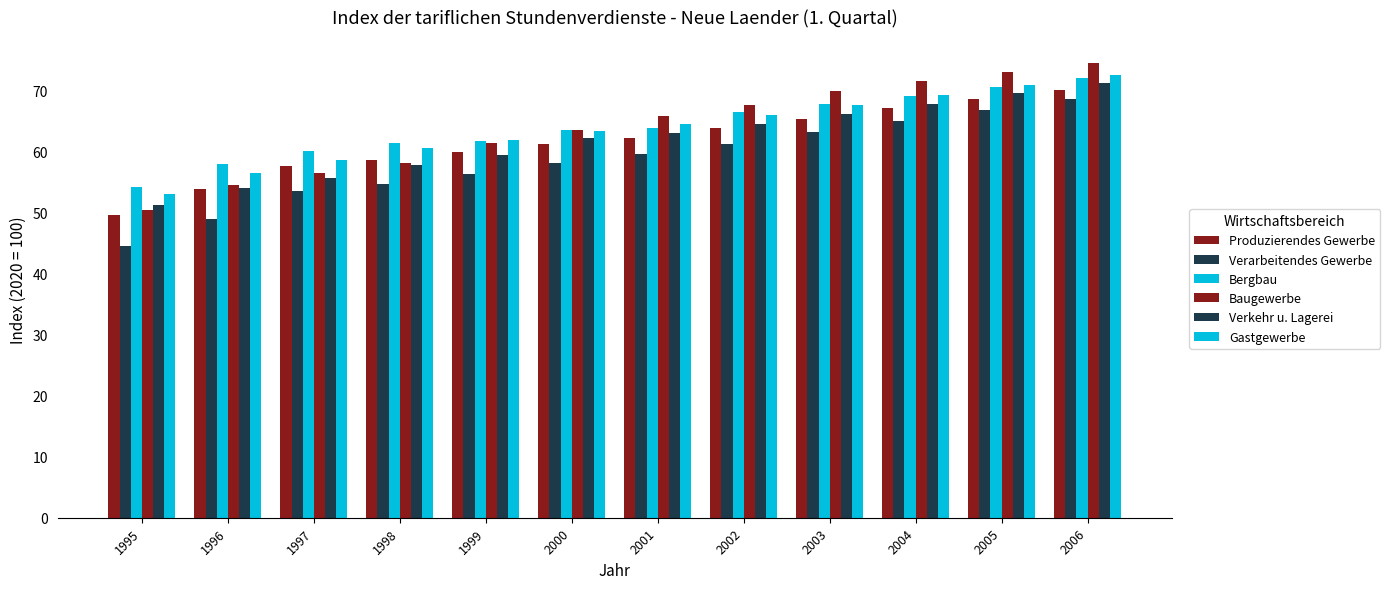

How many values in the Produzierendes Gewerbe series are below 62?

6